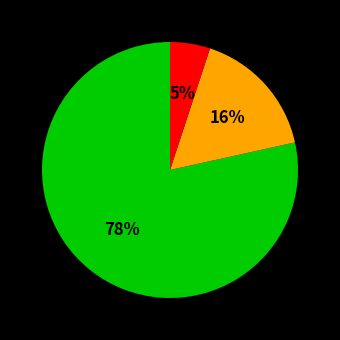

Is there a majority slice in this chart?

Yes